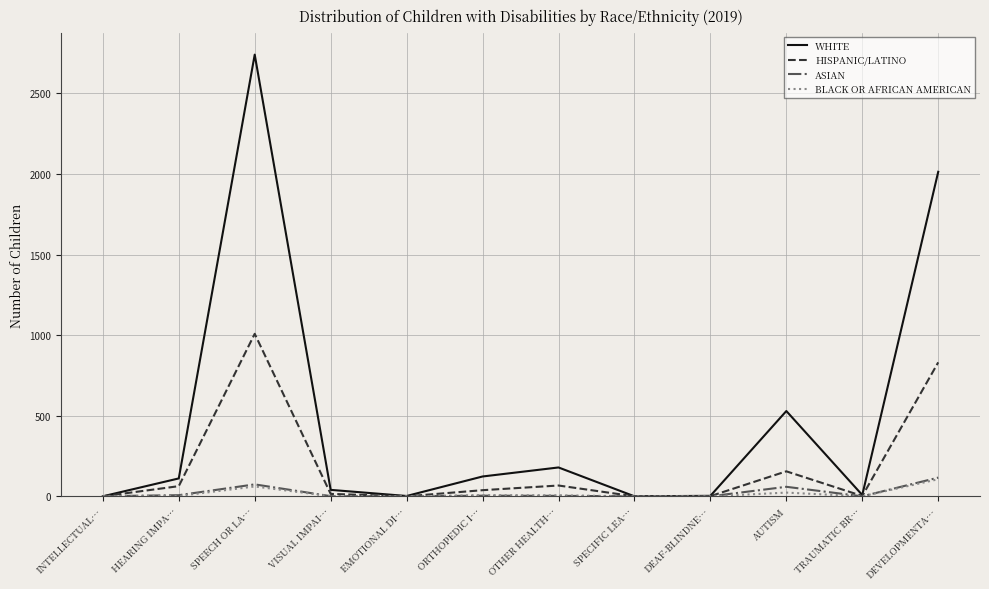

At which label is WHITE closest to 1370?

DEVELOPMENTA…